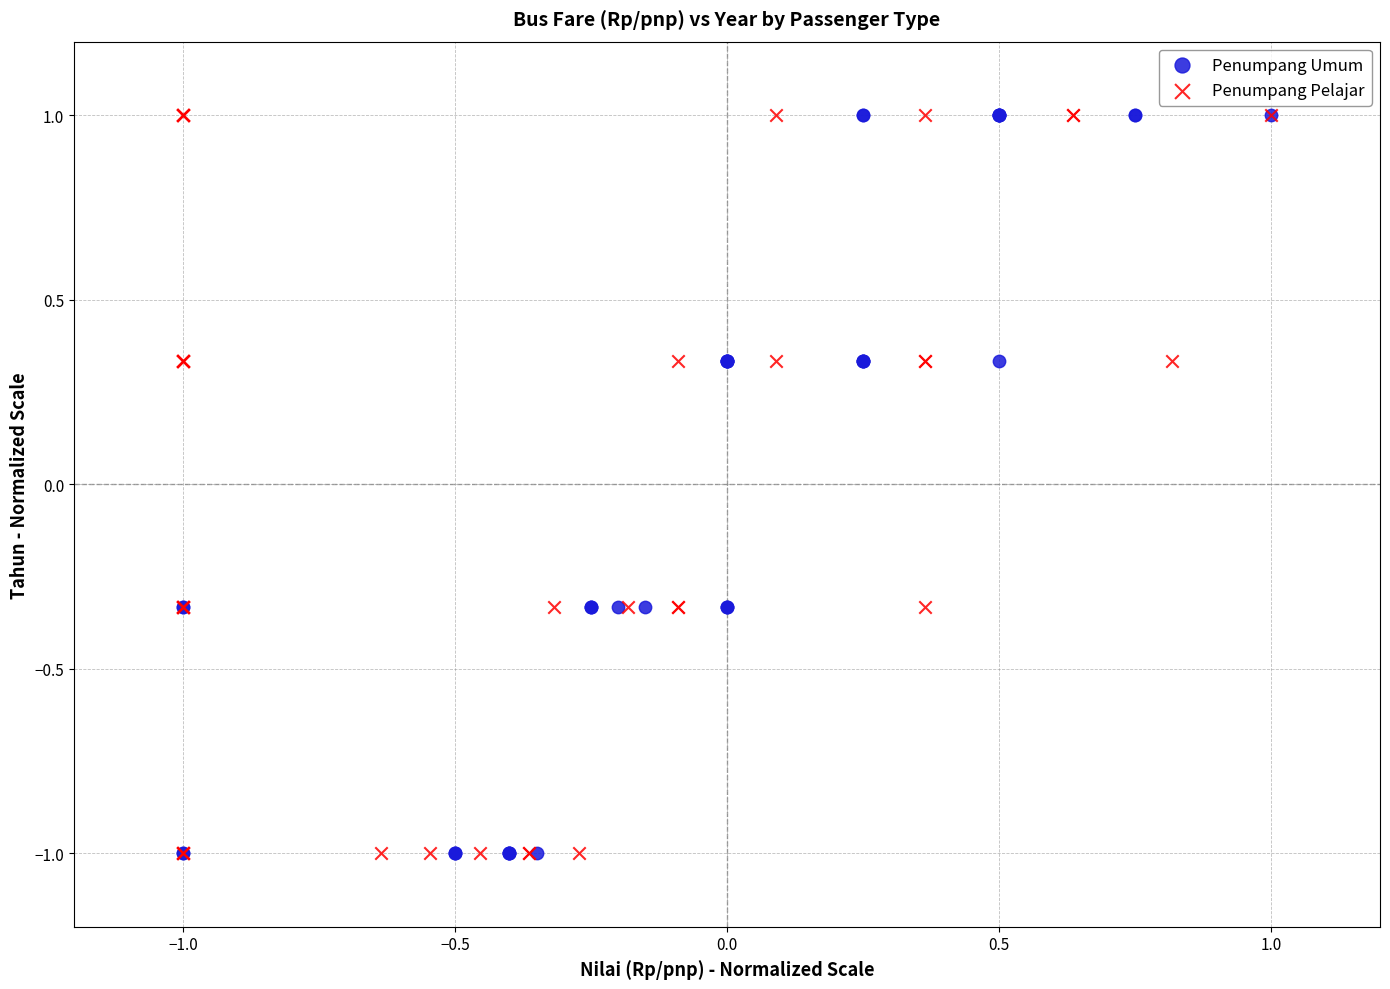

What are all the series names shown in the legend?

Penumpang Umum, Penumpang Pelajar